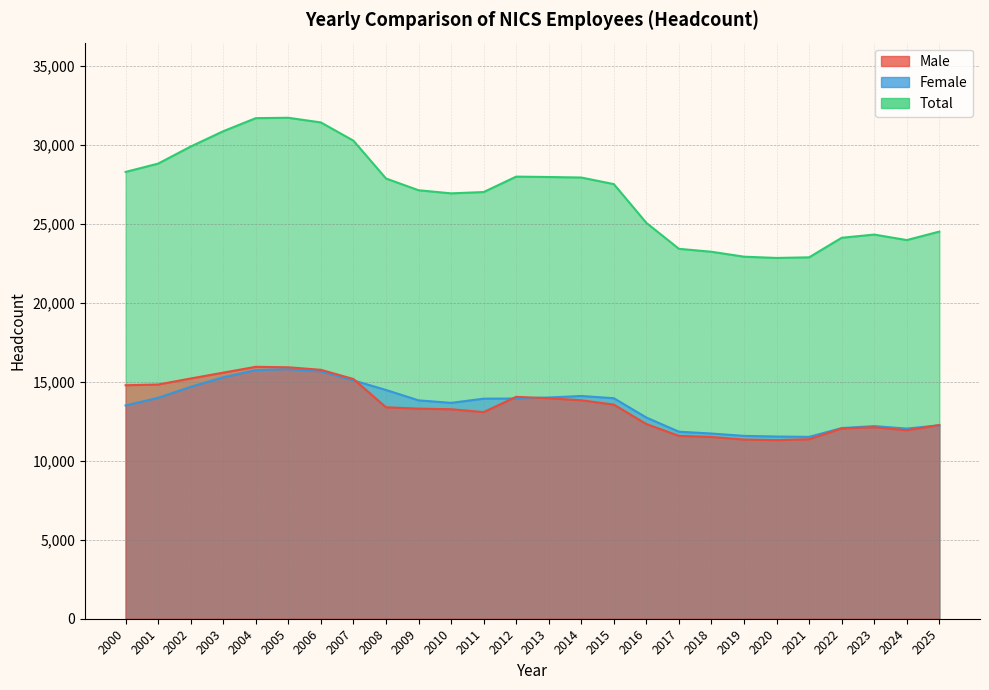

What is the average value of the Female series?

13508